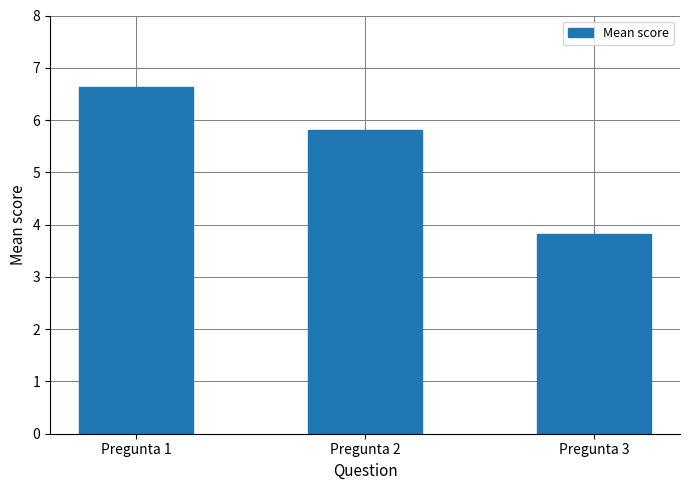

What is the value of the 2nd bar from the left?

5.8